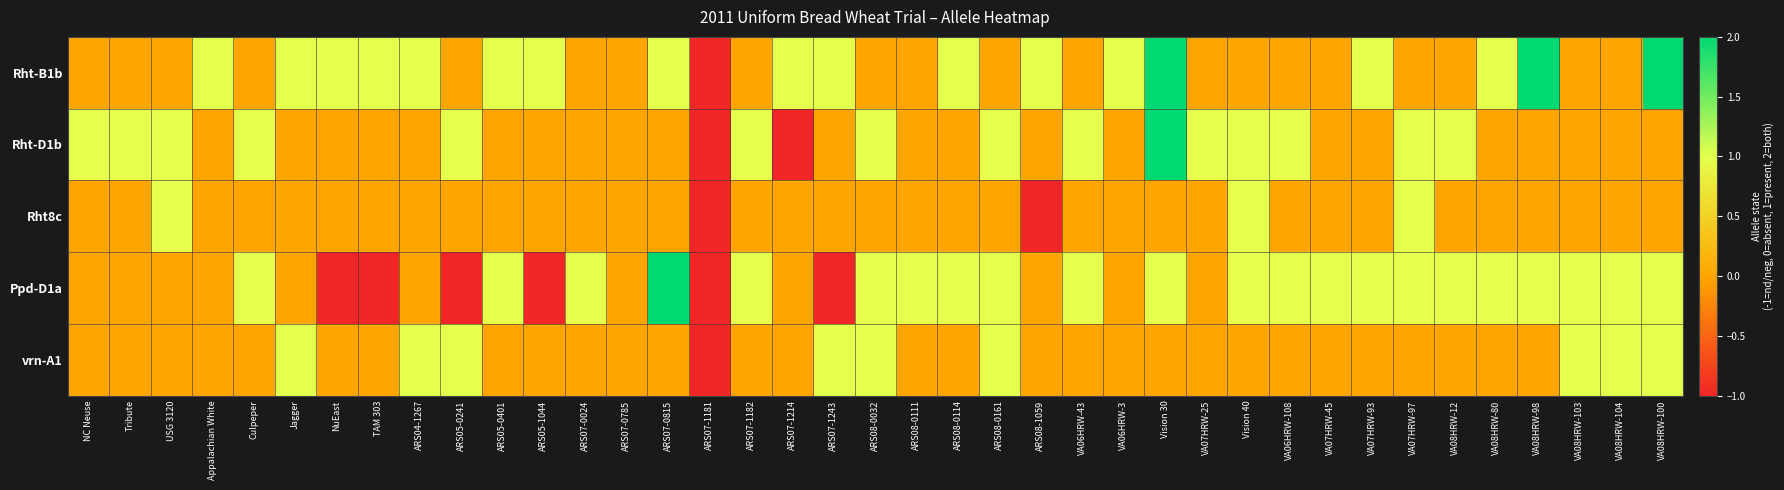

Reading left to right, transcribe all the data shown in this chart.

Rht-B1b: NC Neuse=0	Tribute=0	USG 3120=0	Appalachian White=1	Culpeper=0	Jagger=1	NuEast=1	TAM 303=1	ARS04-1267=1	ARS05-0241=0	ARS05-0401=1	ARS05-1044=1	ARS07-0024=0	ARS07-0785=0	ARS07-0815=1	ARS07-1181=-1	ARS07-1182=0	ARS07-1214=1	ARS07-1243=1	ARS08-0032=0	ARS08-0111=0	ARS08-0114=1	ARS08-0161=0	ARS08-1059=1	VA06HRW-43=0	VA06HRW-3=1	Vision 30=2	VA07HRW-25=0	Vision 40=0	VA06HRW-108=0	VA07HRW-45=0	VA07HRW-93=1	VA07HRW-97=0	VA08HRW-12=0	VA08HRW-80=1	VA08HRW-98=2	VA08HRW-103=0	VA08HRW-104=0	VA08HRW-100=2
Rht-D1b: NC Neuse=1	Tribute=1	USG 3120=1	Appalachian White=0	Culpeper=1	Jagger=0	NuEast=0	TAM 303=0	ARS04-1267=0	ARS05-0241=1	ARS05-0401=0	ARS05-1044=0	ARS07-0024=0	ARS07-0785=0	ARS07-0815=0	ARS07-1181=-1	ARS07-1182=1	ARS07-1214=-1	ARS07-1243=0	ARS08-0032=1	ARS08-0111=0	ARS08-0114=0	ARS08-0161=1	ARS08-1059=0	VA06HRW-43=1	VA06HRW-3=0	Vision 30=2	VA07HRW-25=1	Vision 40=1	VA06HRW-108=1	VA07HRW-45=0	VA07HRW-93=0	VA07HRW-97=1	VA08HRW-12=1	VA08HRW-80=0	VA08HRW-98=0	VA08HRW-103=0	VA08HRW-104=0	VA08HRW-100=0
Rht8c: NC Neuse=0	Tribute=0	USG 3120=1	Appalachian White=0	Culpeper=0	Jagger=0	NuEast=0	TAM 303=0	ARS04-1267=0	ARS05-0241=0	ARS05-0401=0	ARS05-1044=0	ARS07-0024=0	ARS07-0785=0	ARS07-0815=0	ARS07-1181=-1	ARS07-1182=0	ARS07-1214=0	ARS07-1243=0	ARS08-0032=0	ARS08-0111=0	ARS08-0114=0	ARS08-0161=0	ARS08-1059=-1	VA06HRW-43=0	VA06HRW-3=0	Vision 30=0	VA07HRW-25=0	Vision 40=1	VA06HRW-108=0	VA07HRW-45=0	VA07HRW-93=0	VA07HRW-97=1	VA08HRW-12=0	VA08HRW-80=0	VA08HRW-98=0	VA08HRW-103=0	VA08HRW-104=0	VA08HRW-100=0
Ppd-D1a: NC Neuse=0	Tribute=0	USG 3120=0	Appalachian White=0	Culpeper=1	Jagger=0	NuEast=-1	TAM 303=-1	ARS04-1267=0	ARS05-0241=-1	ARS05-0401=1	ARS05-1044=-1	ARS07-0024=1	ARS07-0785=0	ARS07-0815=2	ARS07-1181=-1	ARS07-1182=1	ARS07-1214=0	ARS07-1243=-1	ARS08-0032=1	ARS08-0111=1	ARS08-0114=1	ARS08-0161=1	ARS08-1059=0	VA06HRW-43=1	VA06HRW-3=0	Vision 30=1	VA07HRW-25=0	Vision 40=1	VA06HRW-108=1	VA07HRW-45=1	VA07HRW-93=1	VA07HRW-97=1	VA08HRW-12=1	VA08HRW-80=1	VA08HRW-98=1	VA08HRW-103=1	VA08HRW-104=1	VA08HRW-100=1
vrn-A1: NC Neuse=0	Tribute=0	USG 3120=0	Appalachian White=0	Culpeper=0	Jagger=1	NuEast=0	TAM 303=0	ARS04-1267=1	ARS05-0241=1	ARS05-0401=0	ARS05-1044=0	ARS07-0024=0	ARS07-0785=0	ARS07-0815=0	ARS07-1181=-1	ARS07-1182=0	ARS07-1214=0	ARS07-1243=1	ARS08-0032=1	ARS08-0111=0	ARS08-0114=0	ARS08-0161=1	ARS08-1059=0	VA06HRW-43=0	VA06HRW-3=0	Vision 30=0	VA07HRW-25=0	Vision 40=0	VA06HRW-108=0	VA07HRW-45=0	VA07HRW-93=0	VA07HRW-97=0	VA08HRW-12=0	VA08HRW-80=0	VA08HRW-98=0	VA08HRW-103=1	VA08HRW-104=1	VA08HRW-100=1